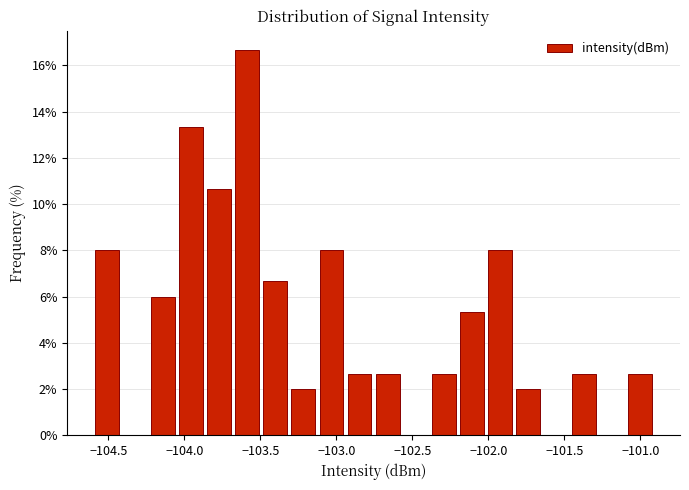

Read against the x-axis, roughly where is the centre of the tallest bar?

-103.60